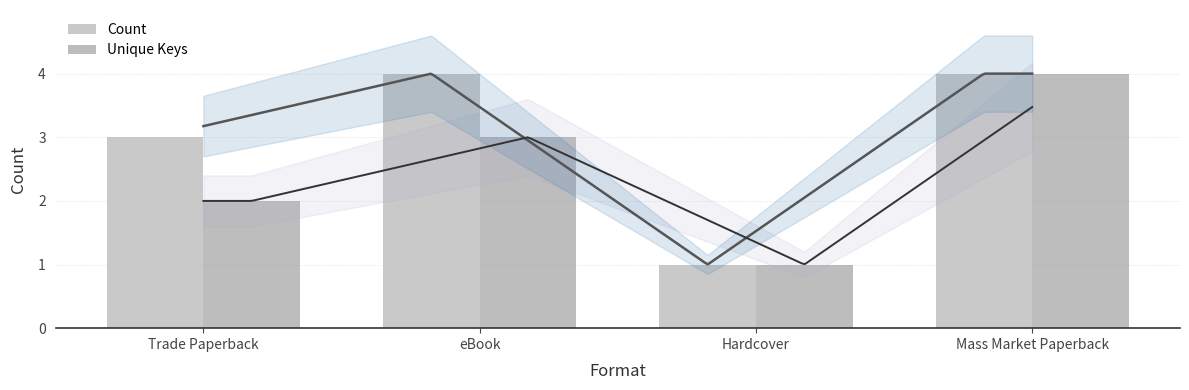

Count the number of data series in this chart.

2